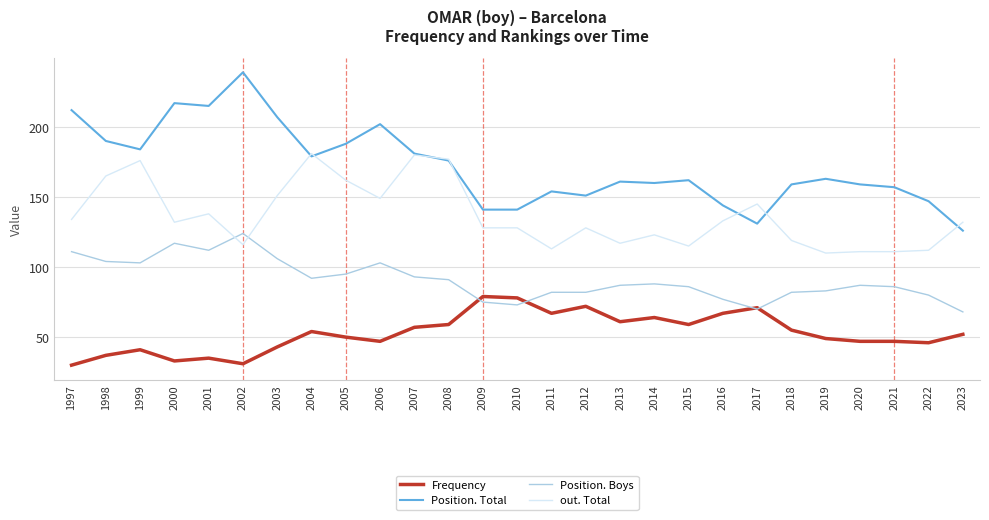

Does the chart display data point markers on the line(s)?

No